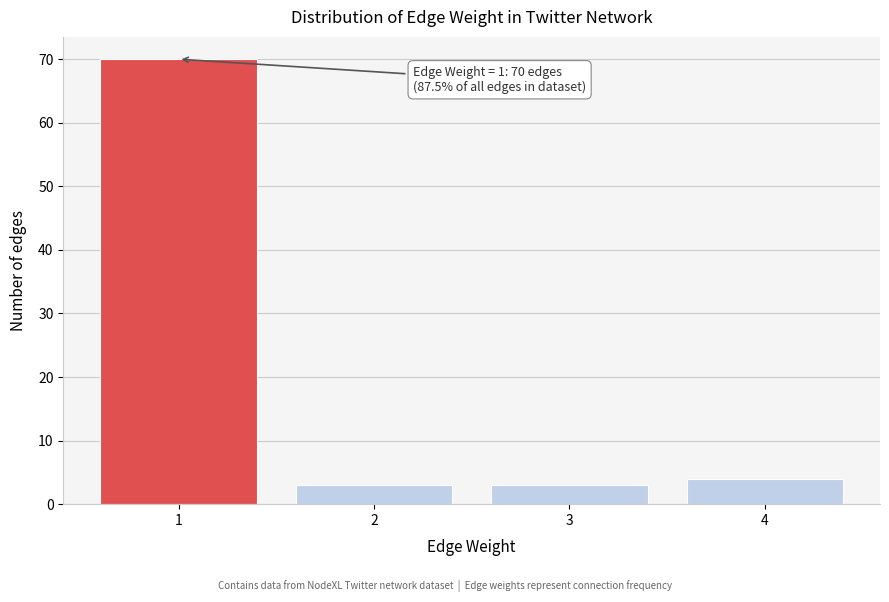

Reading right to left, extract all data points from this chart.

4=4	3=3	2=3	1=70